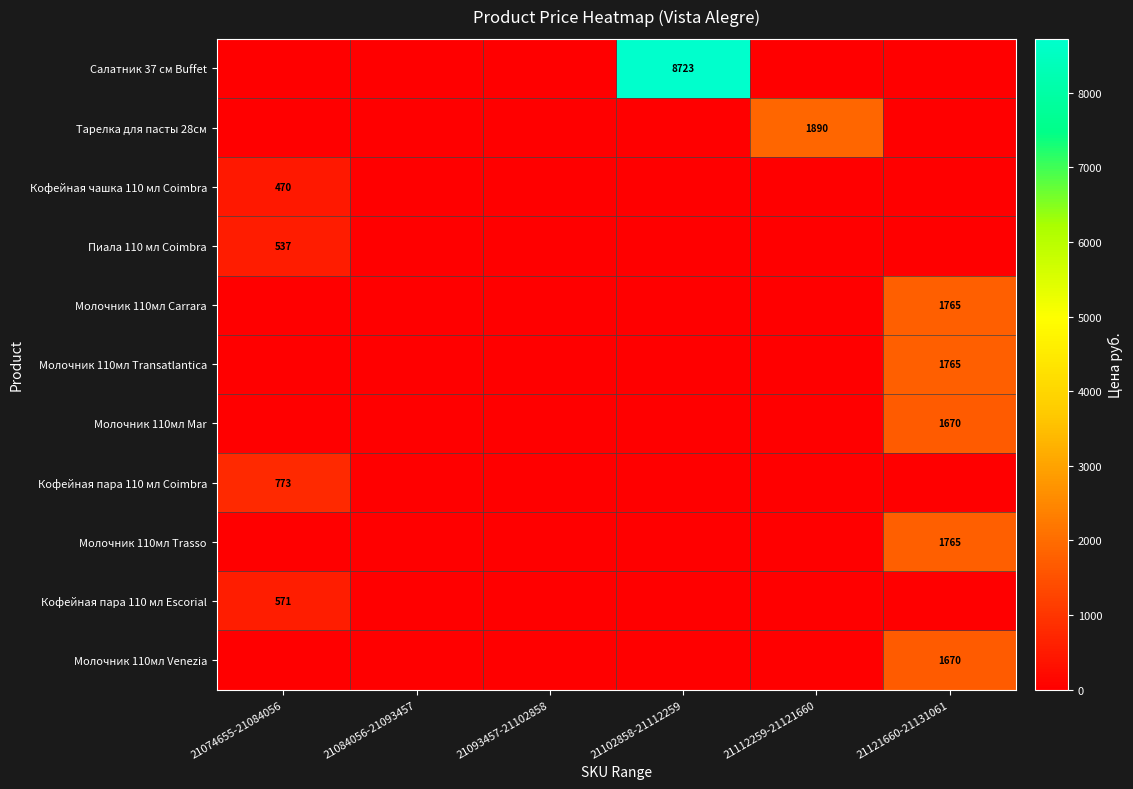

The Кофейная чашка 110 мл Coimbra series shows 0 at 21112259-21121660. True or false?

True